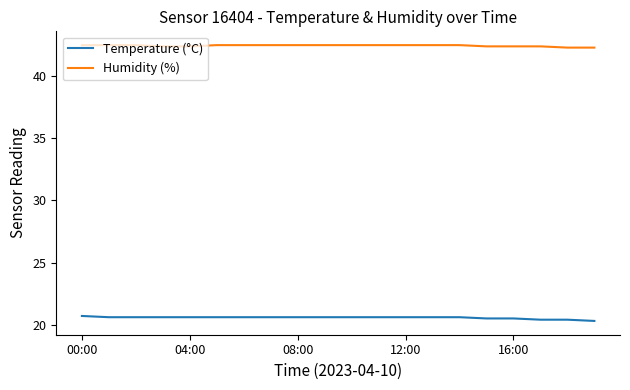

Reading left to right, transcribe all the data shown in this chart.

Temperature (°C): 20.7	20.6	20.6	20.6	20.6	20.6	20.6	20.6	20.6	20.6	20.6	20.6	20.6	20.6	20.6	20.5	20.5	20.4	20.4	20.3
Humidity (%): 42.5	42.5	42.5	42.4	42.4	42.5	42.5	42.5	42.5	42.5	42.5	42.5	42.5	42.5	42.5	42.4	42.4	42.4	42.3	42.3